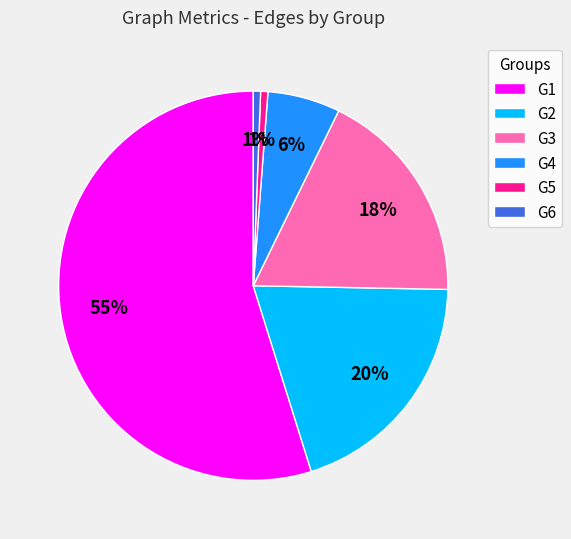

Which slice is the largest?

G1